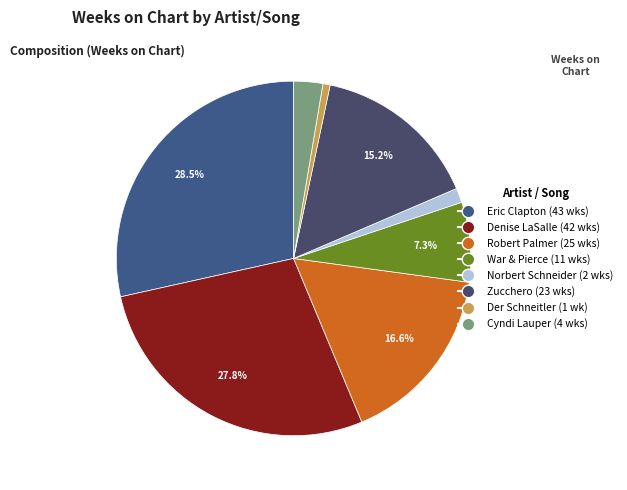

How many slices are in this pie chart?

8